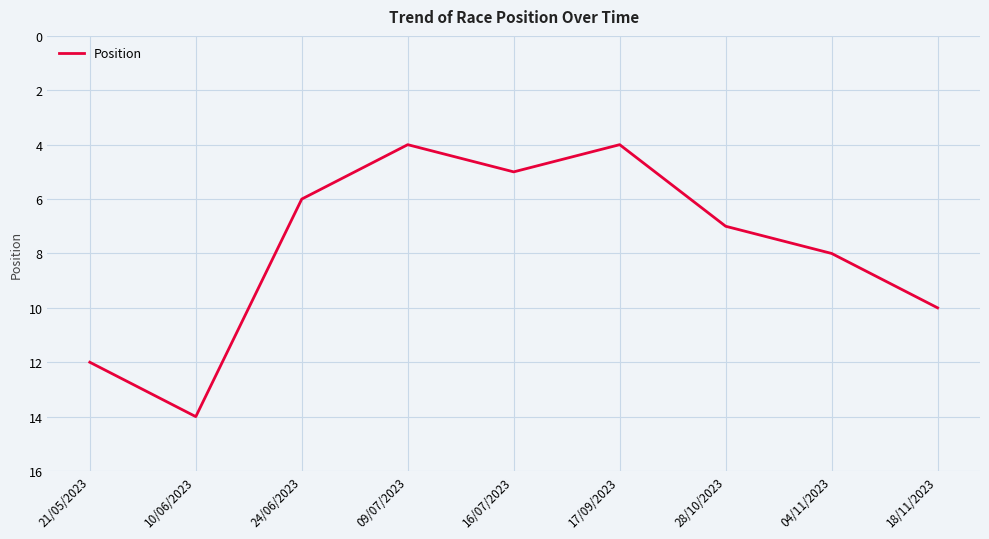

What is the change in value from 09/07/2023 to 04/11/2023?

+4